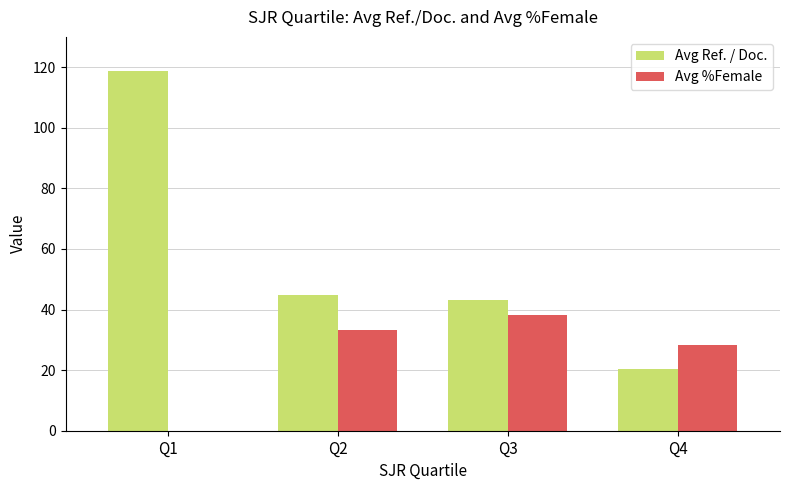

What is the highest value of the Avg %Female series?

38.3